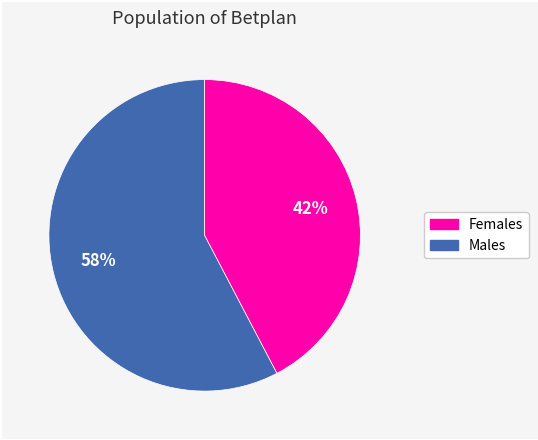

To the nearest percent, what is the average slice percentage?

50%